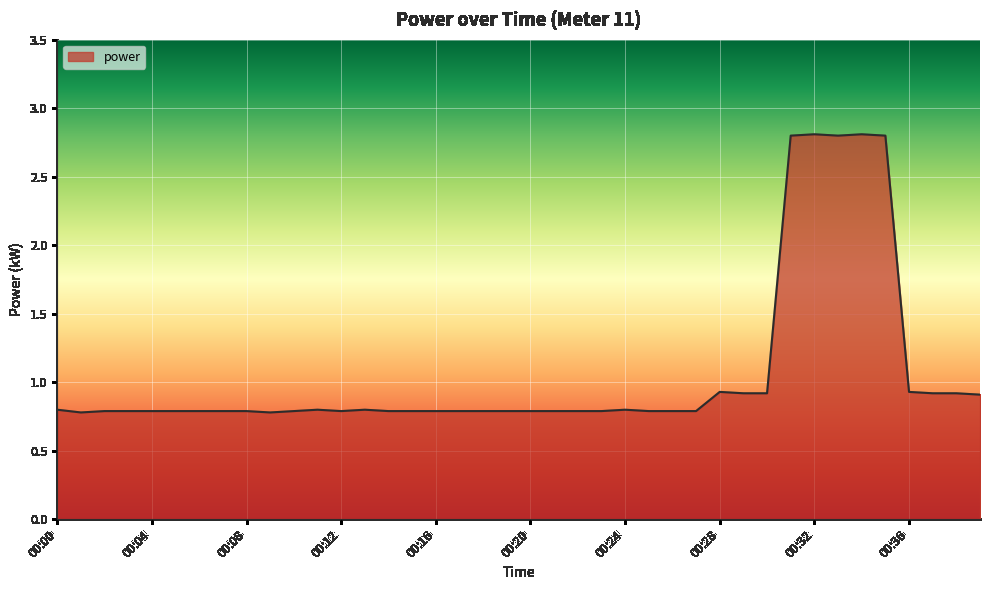

What is the smallest value displayed?

0.8